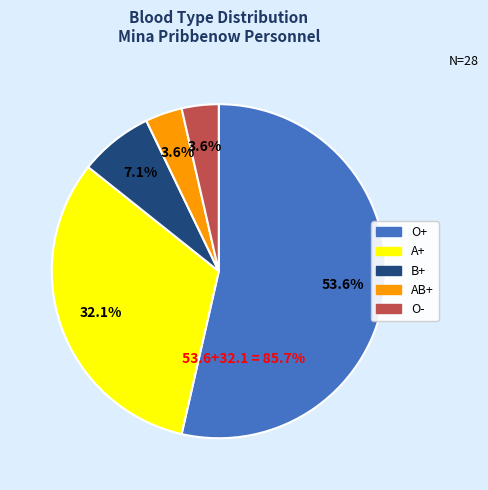

Is O+ the majority of the pie?

Yes